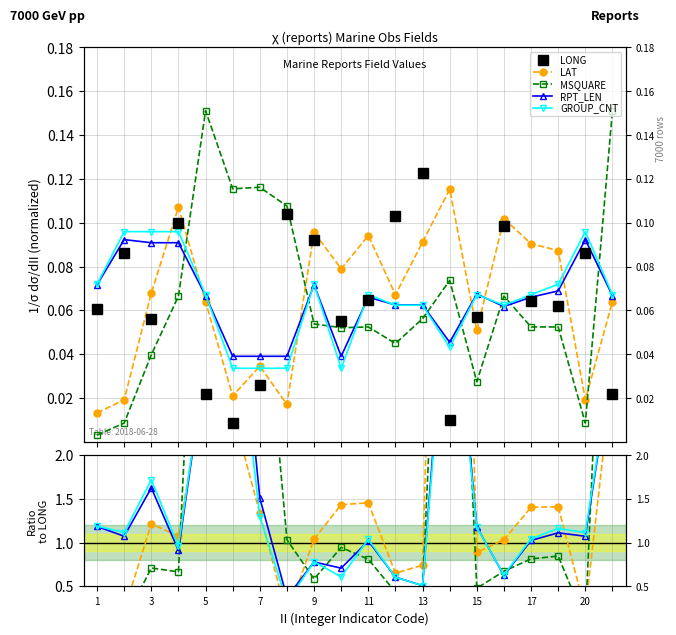

True or false: LAT has a value of 0.1 at 1.

False